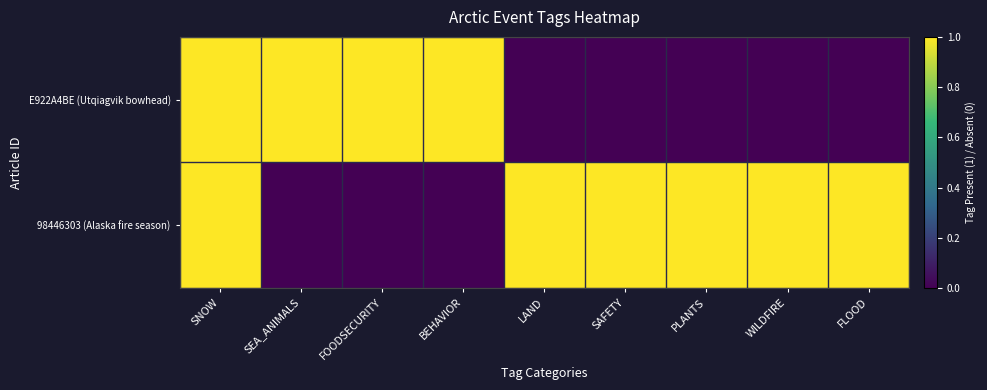

Rank the series by their maximum value, from highest to lowest.

E922A4BE (Utqiagvik bowhead), 98446303 (Alaska fire season)